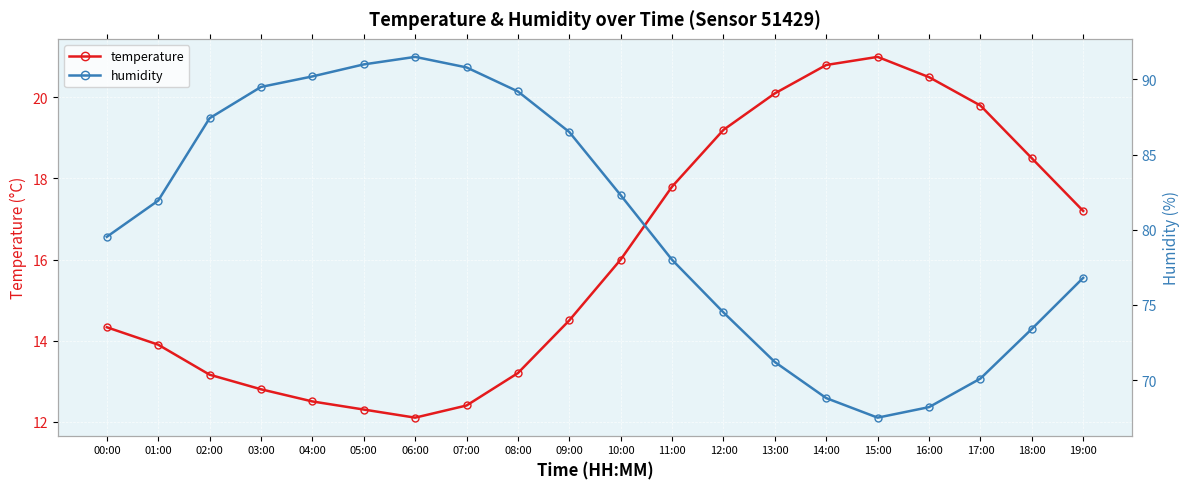

The value of temperature at 12:00 is 19.2. True or false?

True